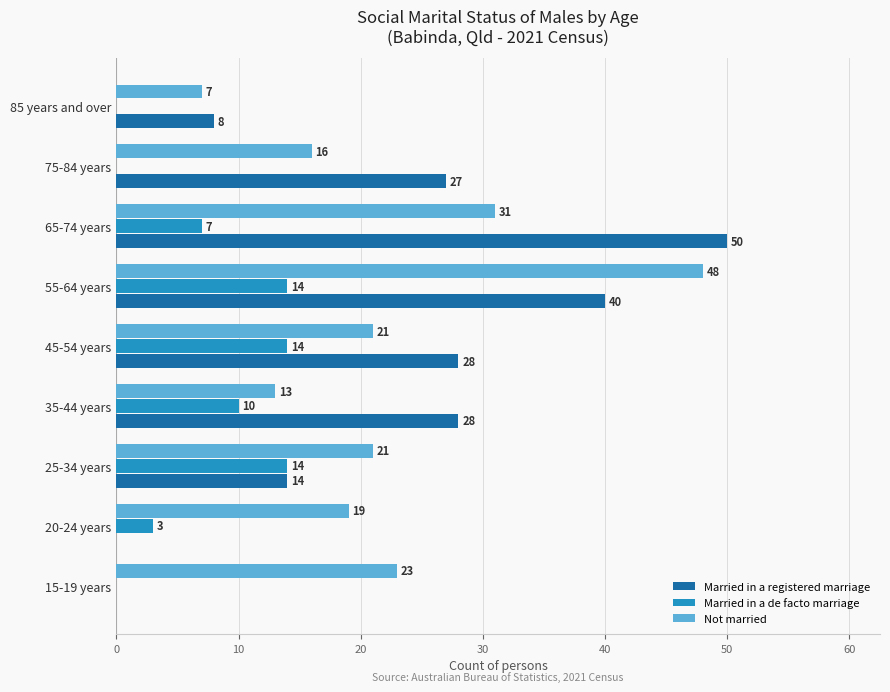

What is the average value of the Not married series?

22